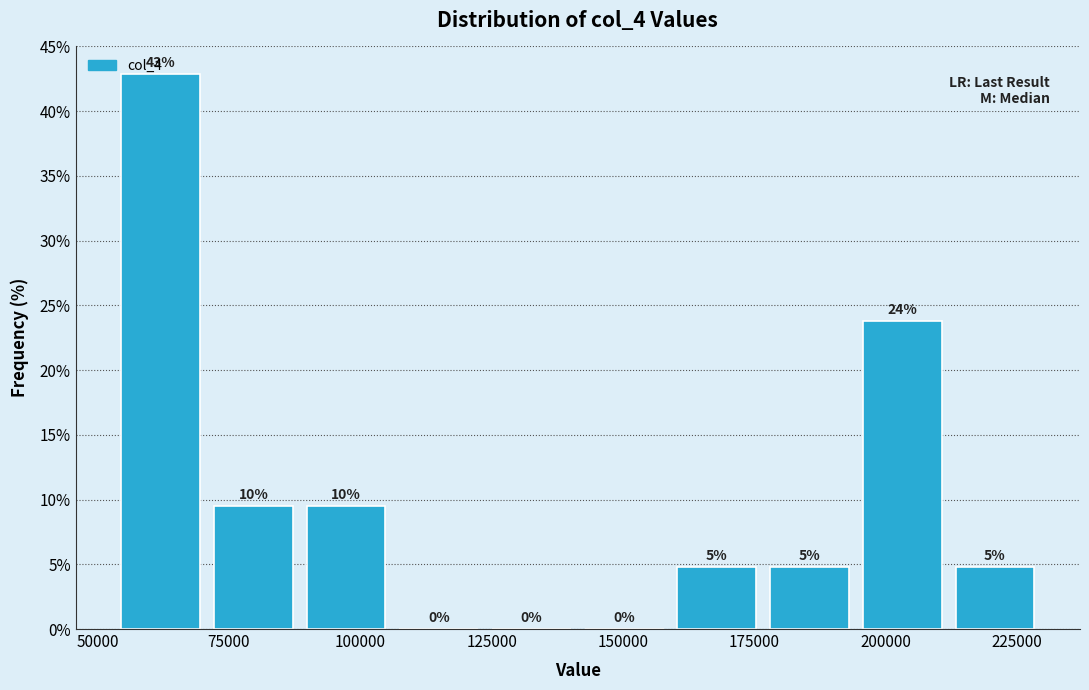

Read against the x-axis, roughly where is the centre of the tallest bar?

60000